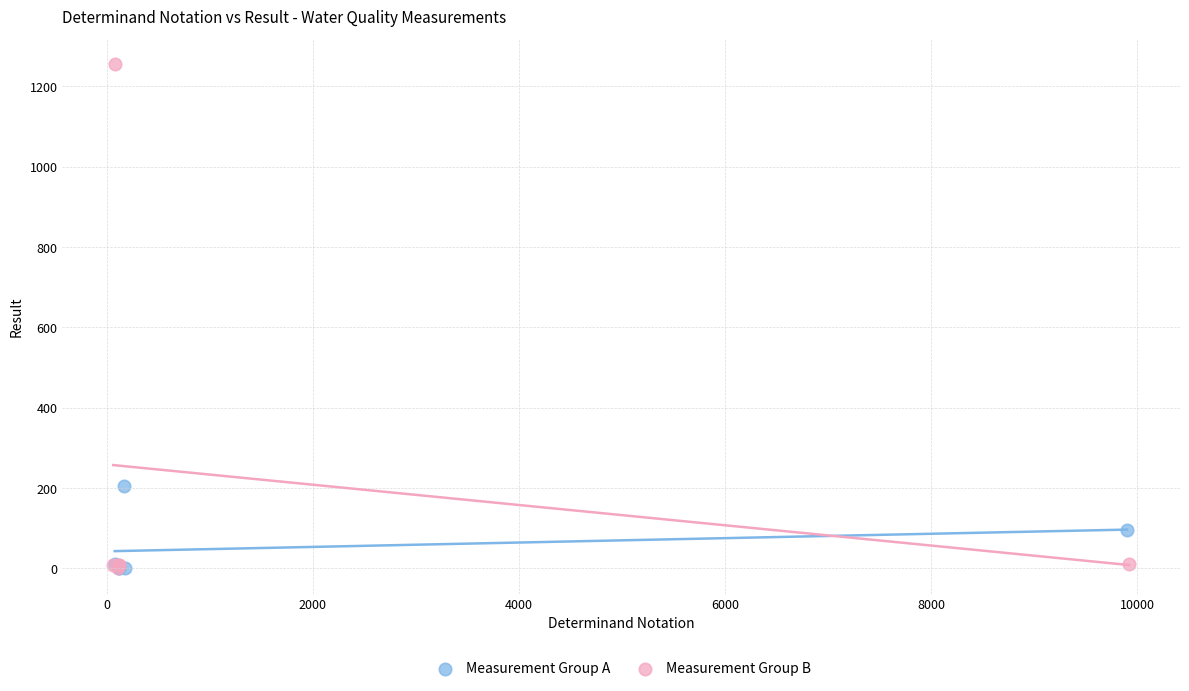

Which series reaches the maximum Y coordinate?

Measurement Group B